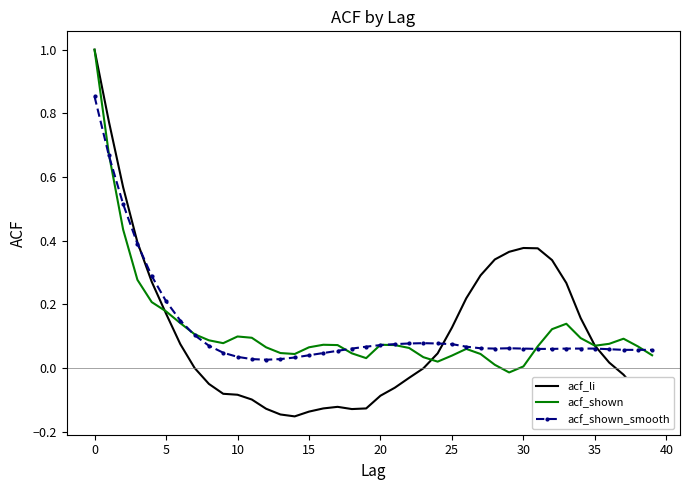

Which series has the largest range (max minus min)?

acf_li